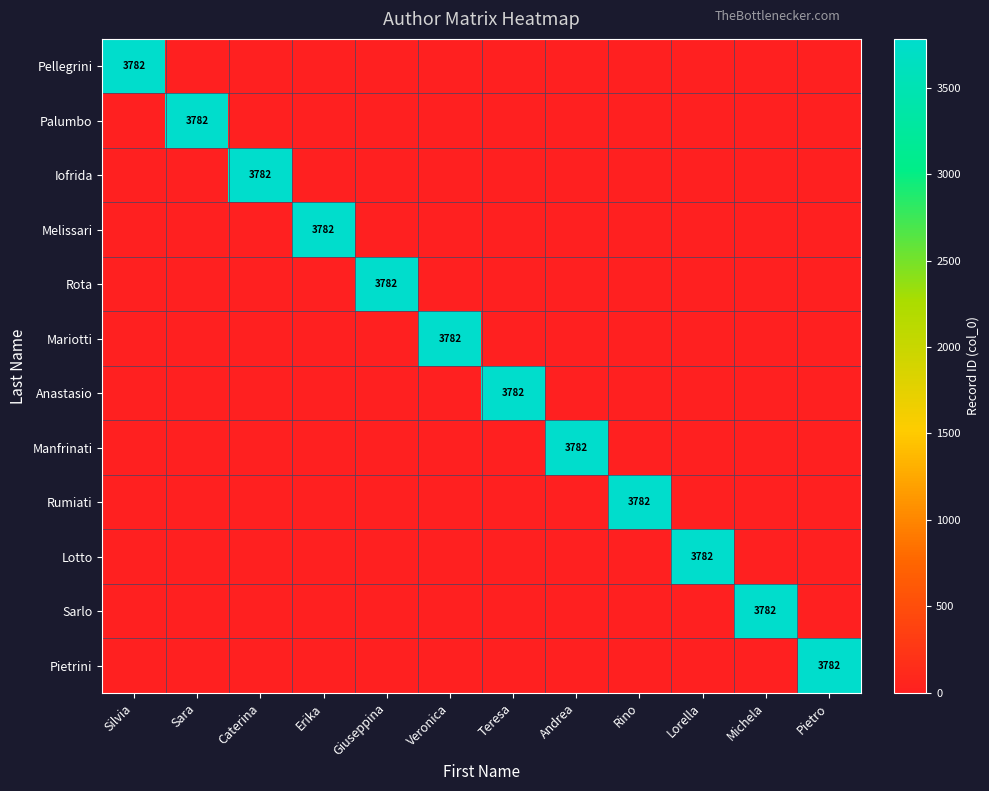

Which series changed the most between Sara and Veronica?

Palumbo